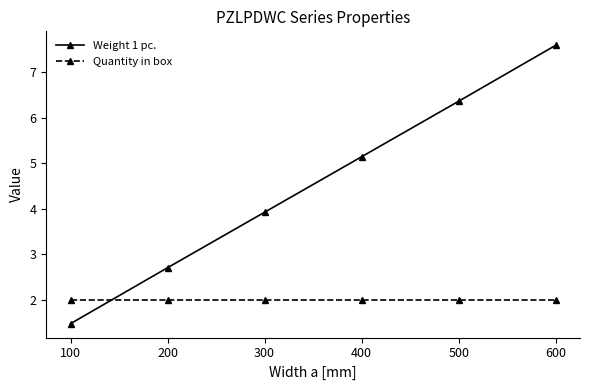

What is the value of the Quantity in box point at the 6th from the left?

2.0